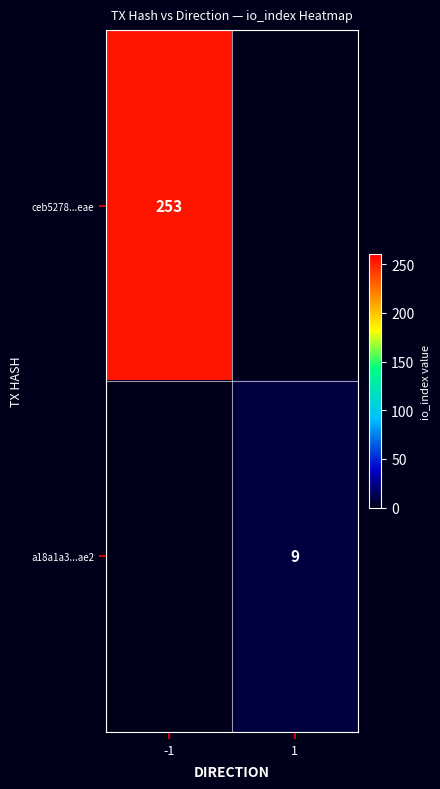

True or false: ceb5278...eae has a value of 408 at -1.

False